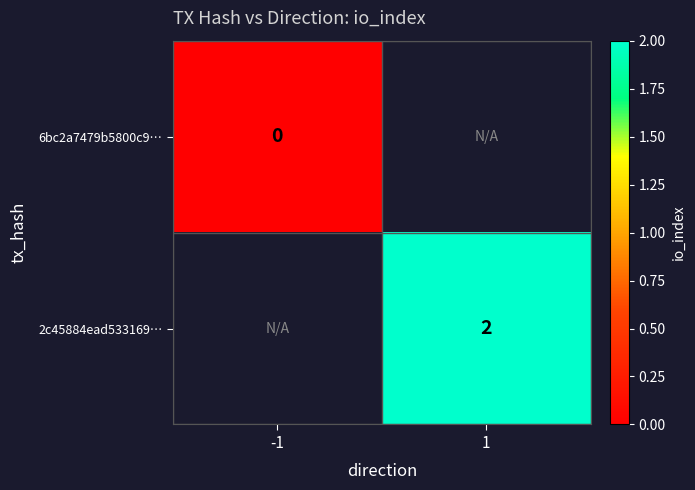

Is the value of 6bc2a7479b5800c9… at -1 greater than the value of 2c45884ead533169… at 1?

No